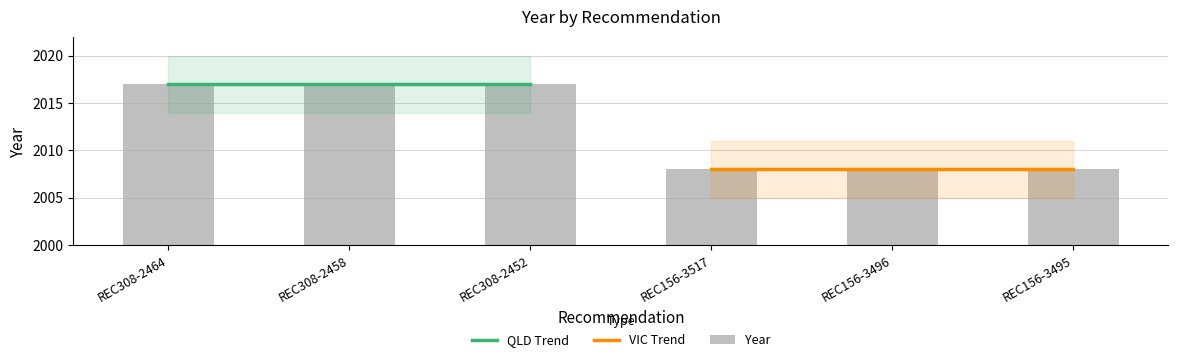

What is the minimum value shown in the chart?

2008